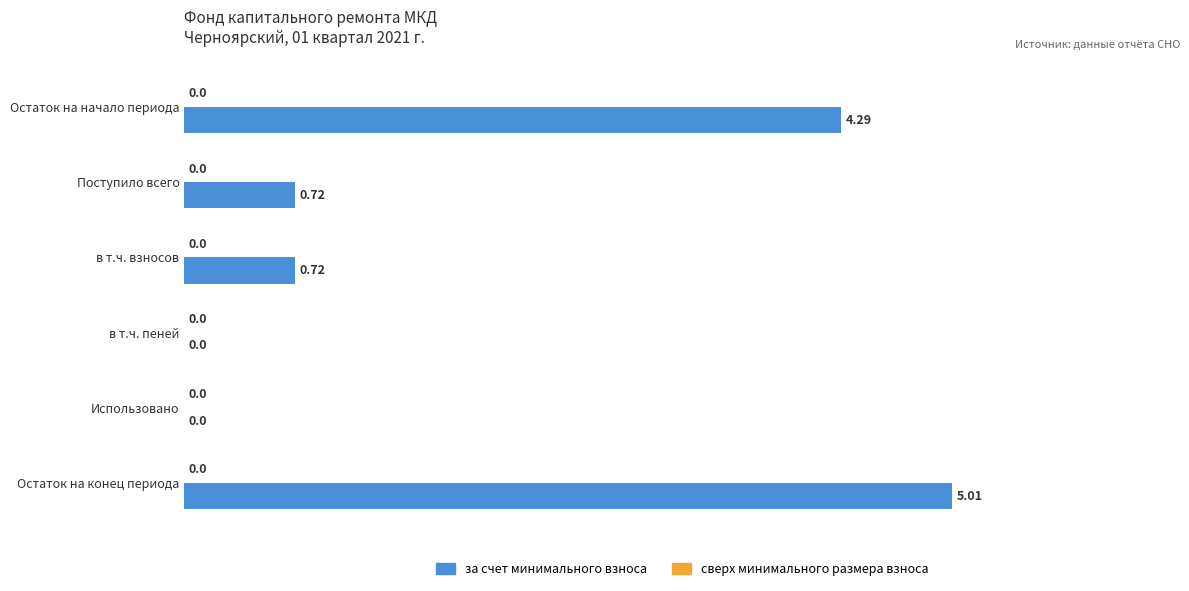

Are the bars grouped side by side (vs. stacked)?

No